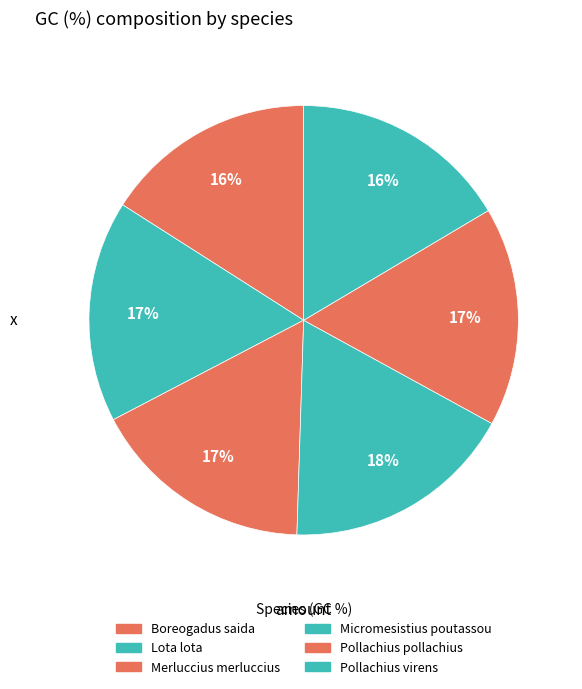

To the nearest percent, what is the difference between the largest and smallest slice percentages?

2%